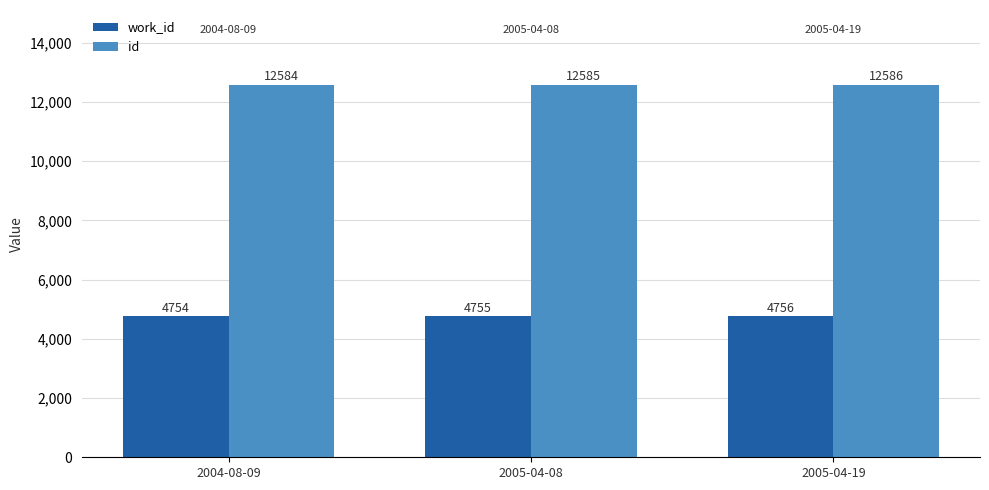

True or false: work_id has a value of 2891 at 2005-04-19.

False